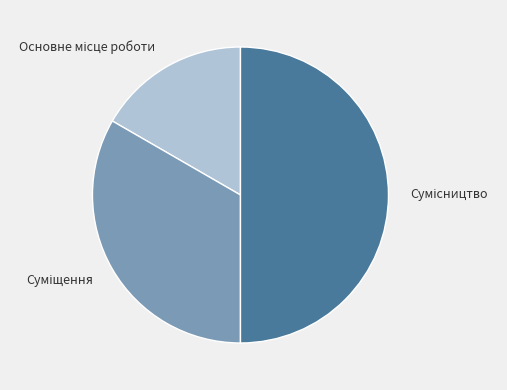

How many segments does this pie chart have?

3